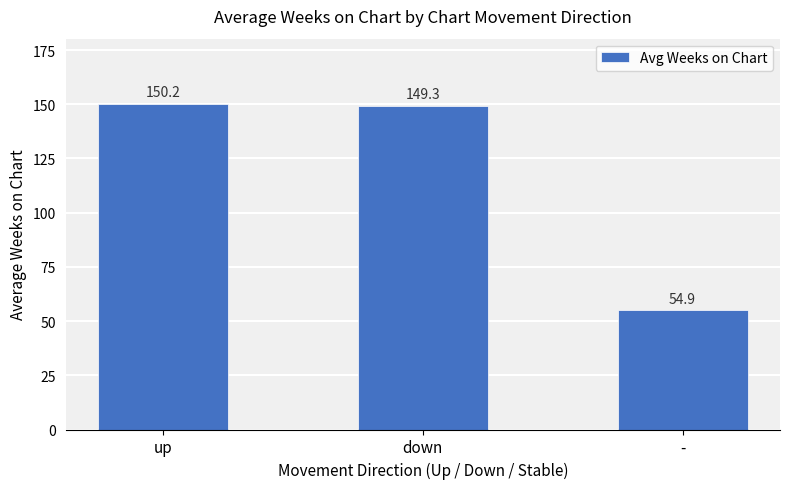

Approximately how many times larger is the value at up compared to -?

2.7